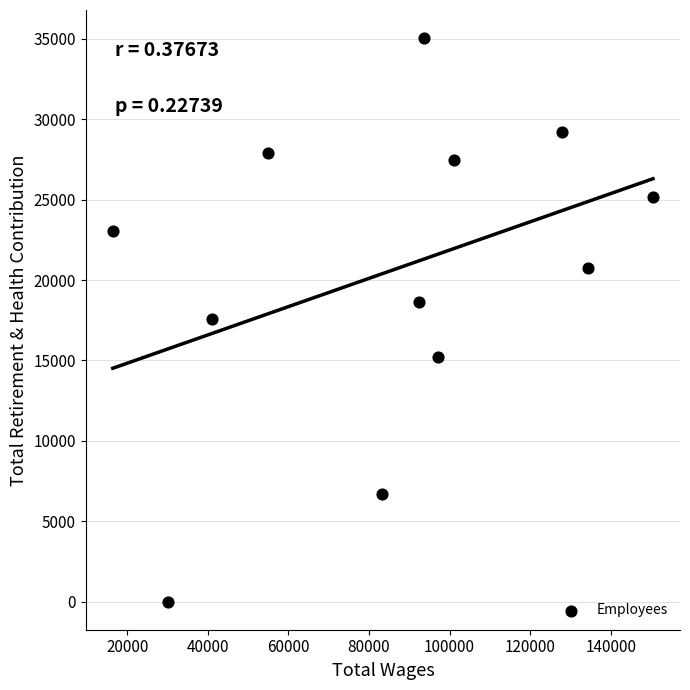

What is the range of Y values (max minus min)?

35046